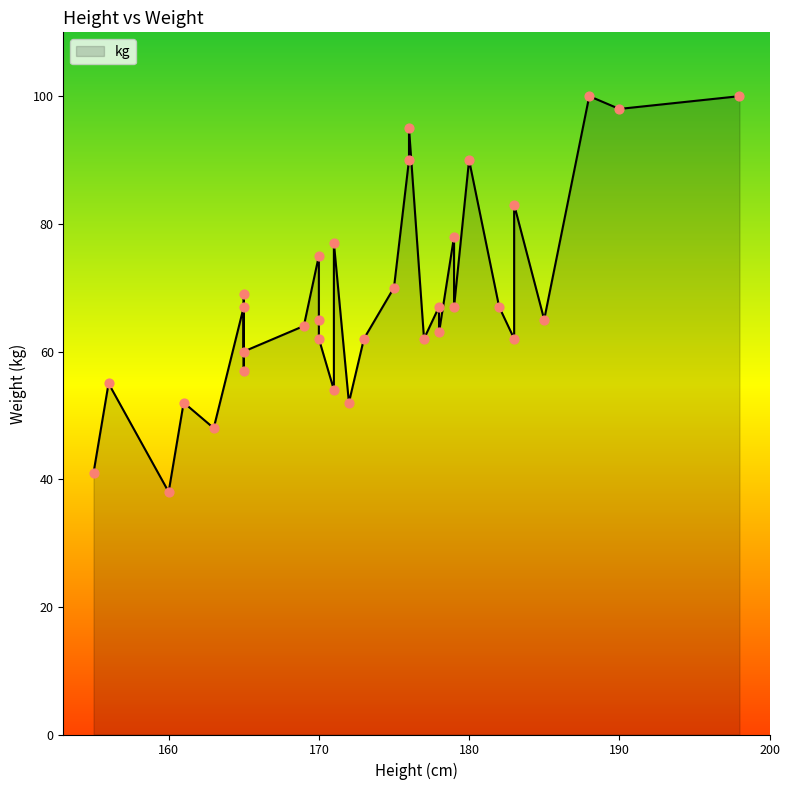

What is the ratio of the value at 170 to the value at 182?

0.9